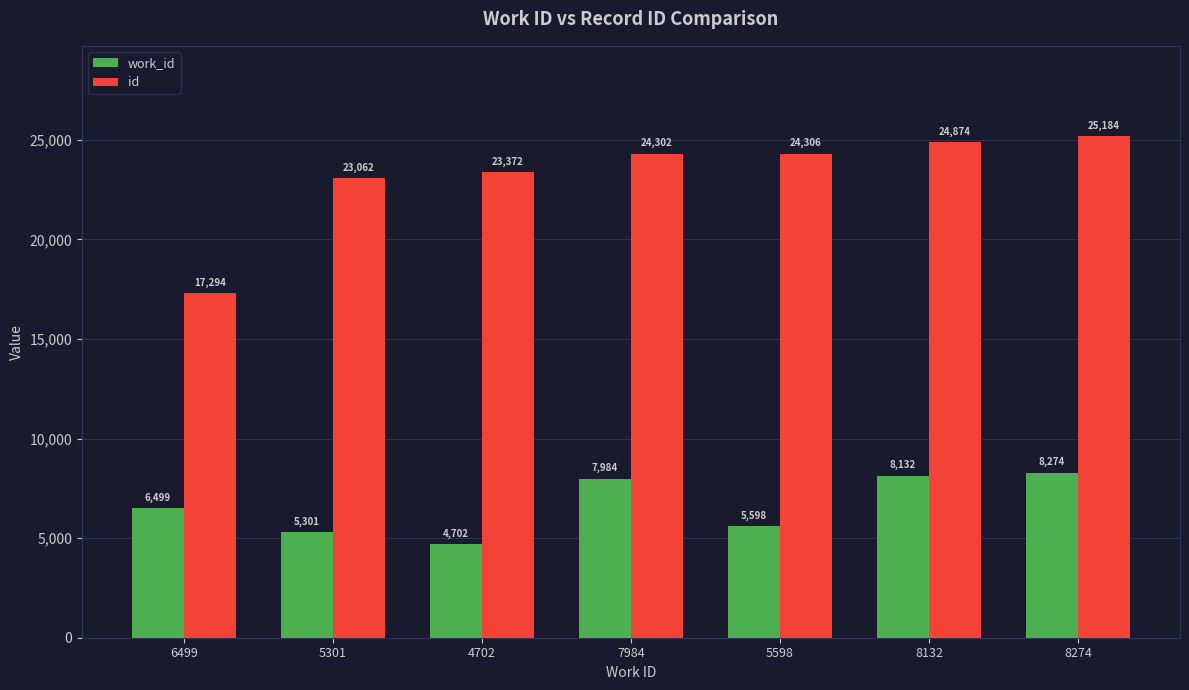

What is the average value of the work_id series?

6641